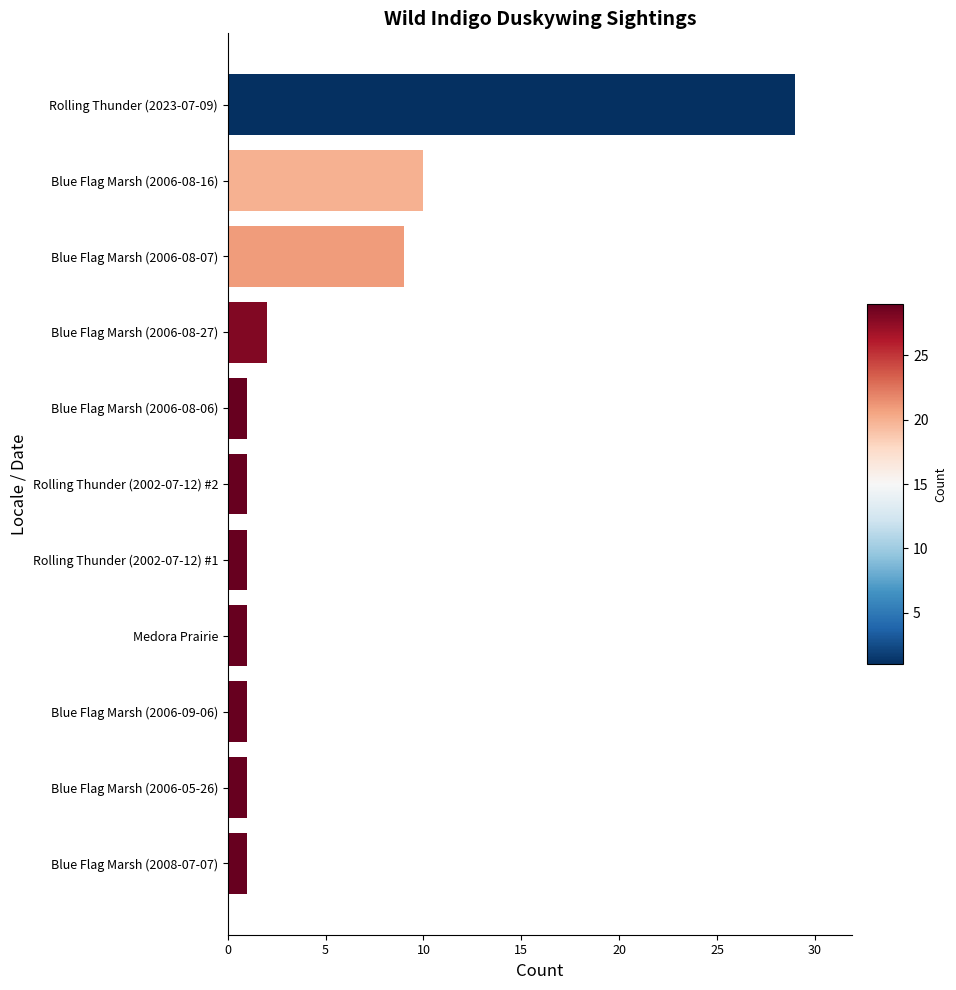

Which category has the highest value across all series?

Rolling Thunder (2023-07-09)